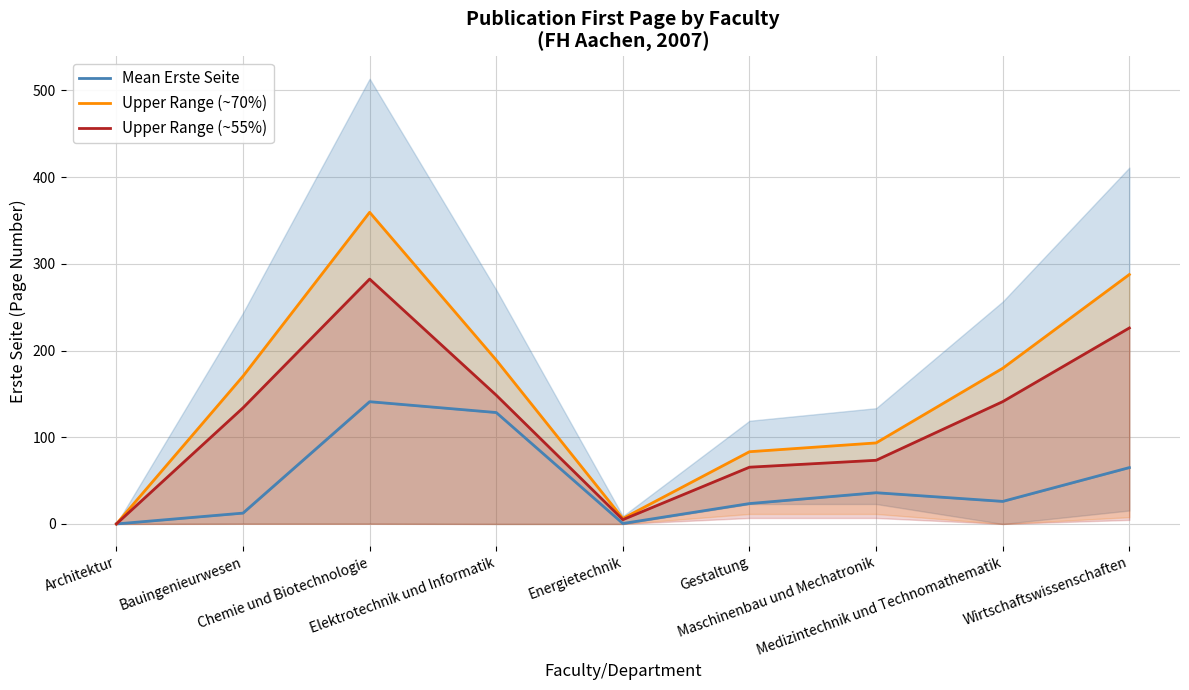

At which label does Upper Range (~55%) first exceed 133?

Bauingenieurwesen